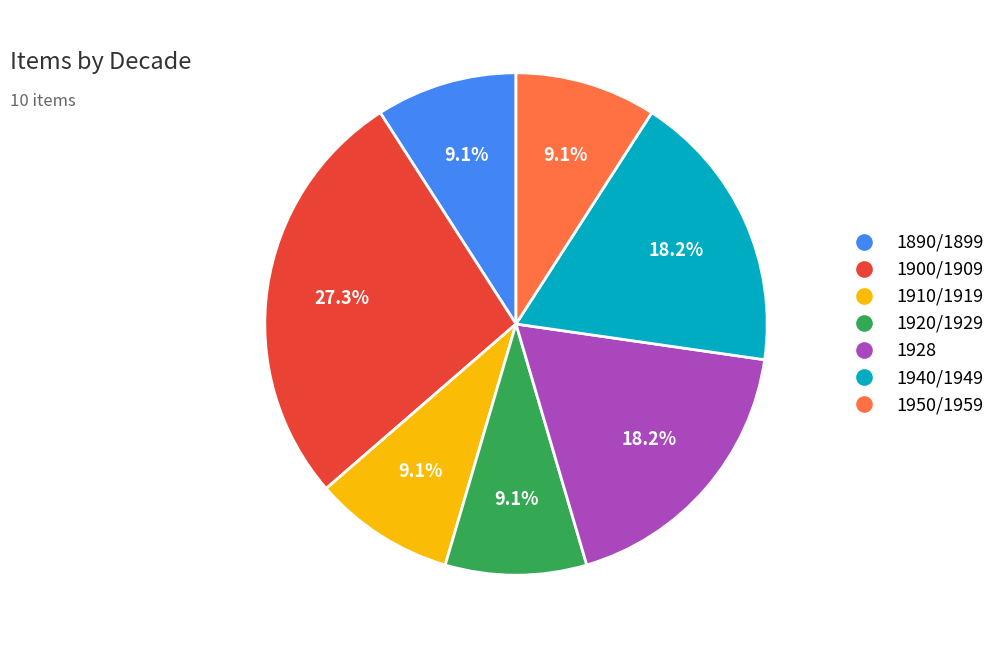

Is 1890/1899 the majority of the pie?

No